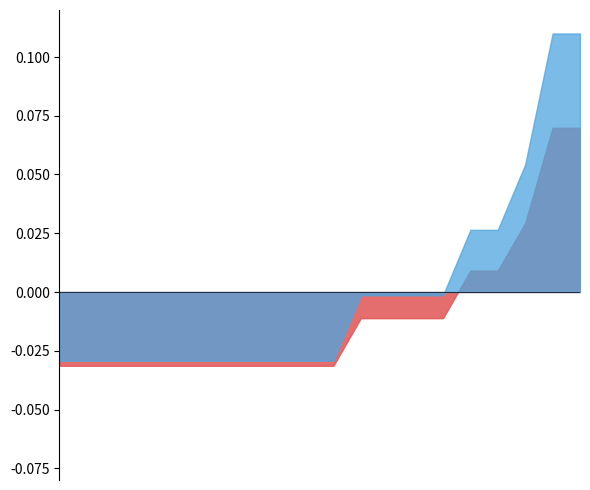

List the series in order of their overall mean, lowest first.

Ilość, Cena jednostkowa netto